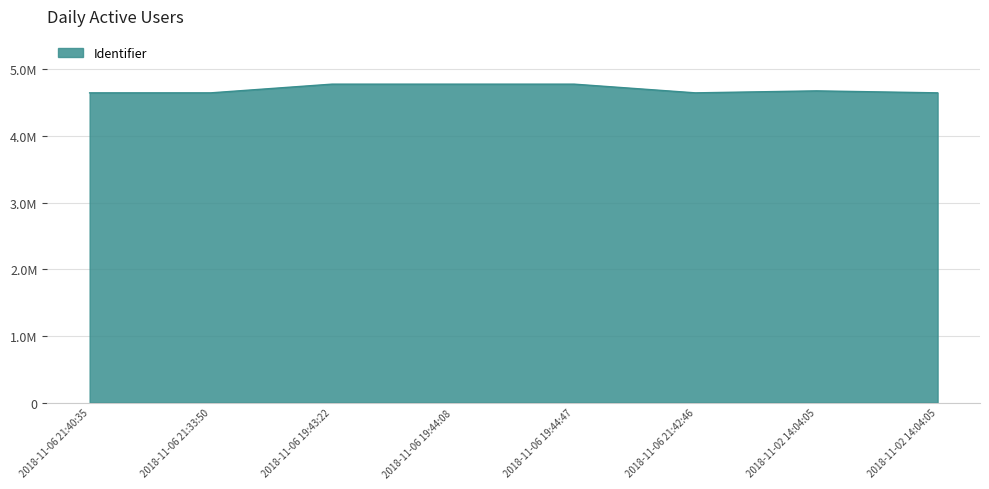

Rank the categories by value from lowest to highest.

2018-11-06 21:40:35, 2018-11-06 21:33:50, 2018-11-02 14:04:05, 2018-11-06 21:42:46, 2018-11-02 14:04:05, 2018-11-06 19:43:22, 2018-11-06 19:44:08, 2018-11-06 19:44:47